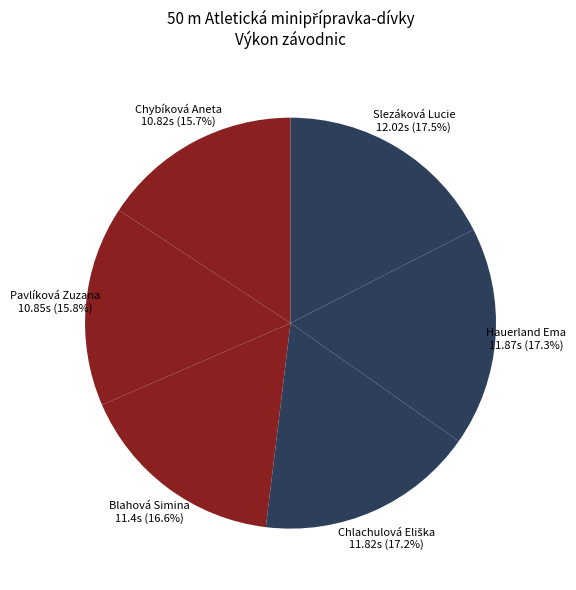

Approximately how many times larger is the value at Hauerland Ema compared to Slezáková Lucie?

1.0